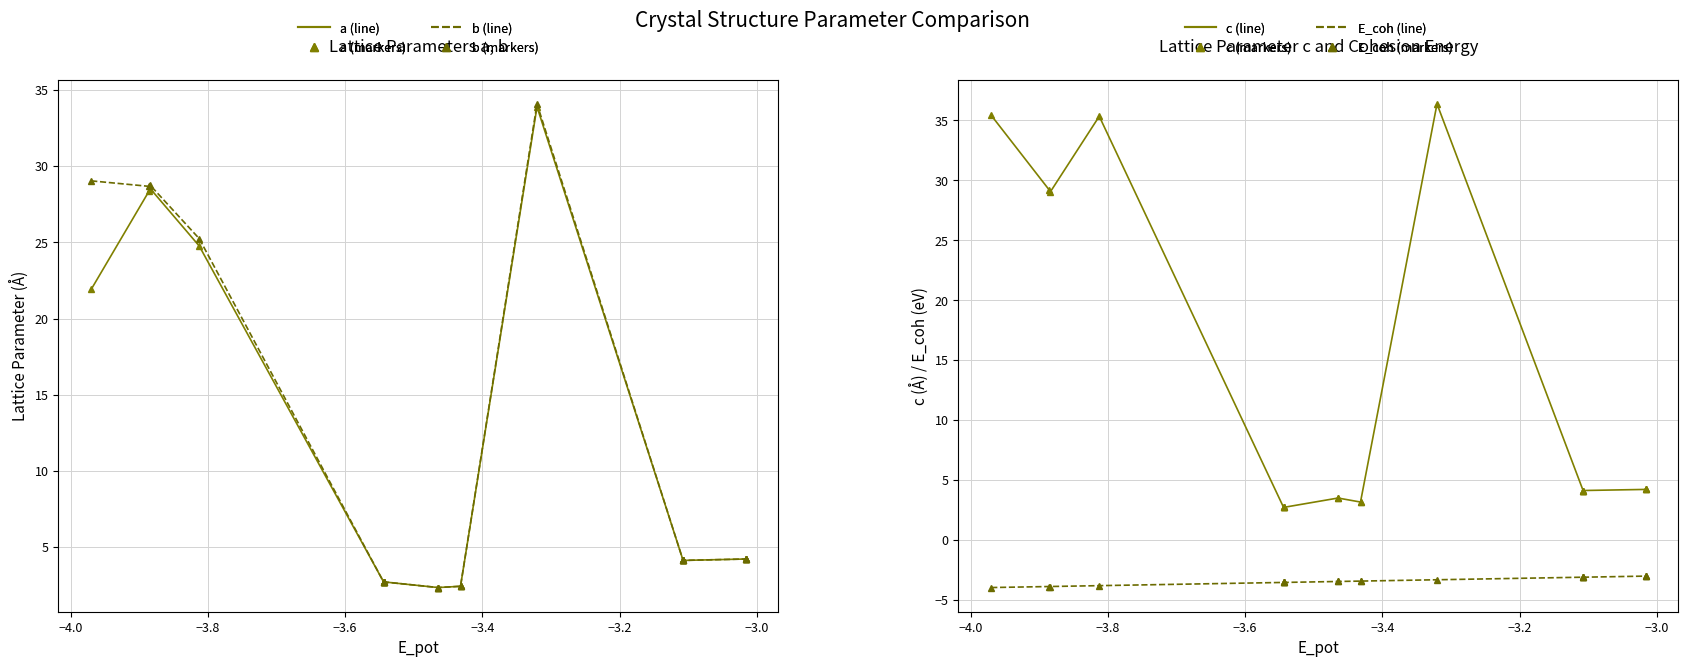

What are all the series names shown in the legend?

a, b, c, E_coh